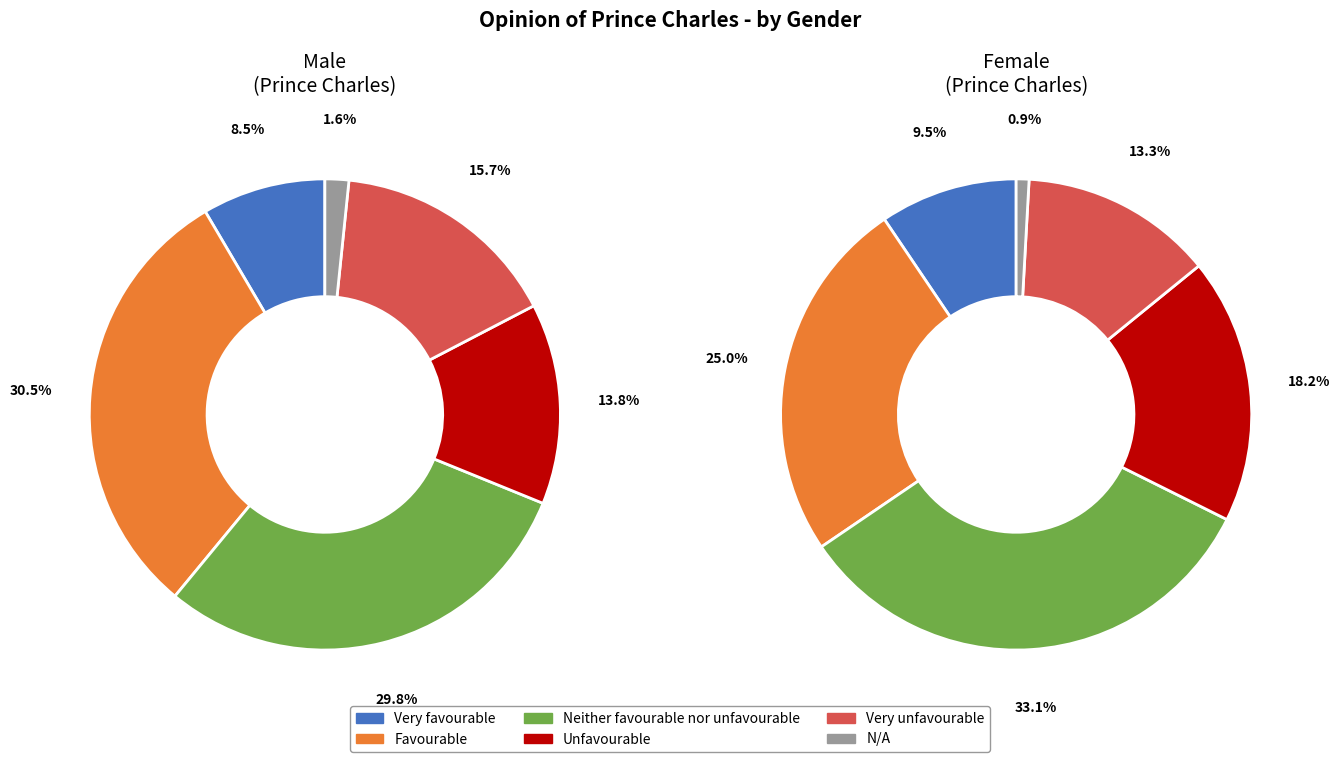

Between male_values and female_values, which series saw the biggest shift?

male_values